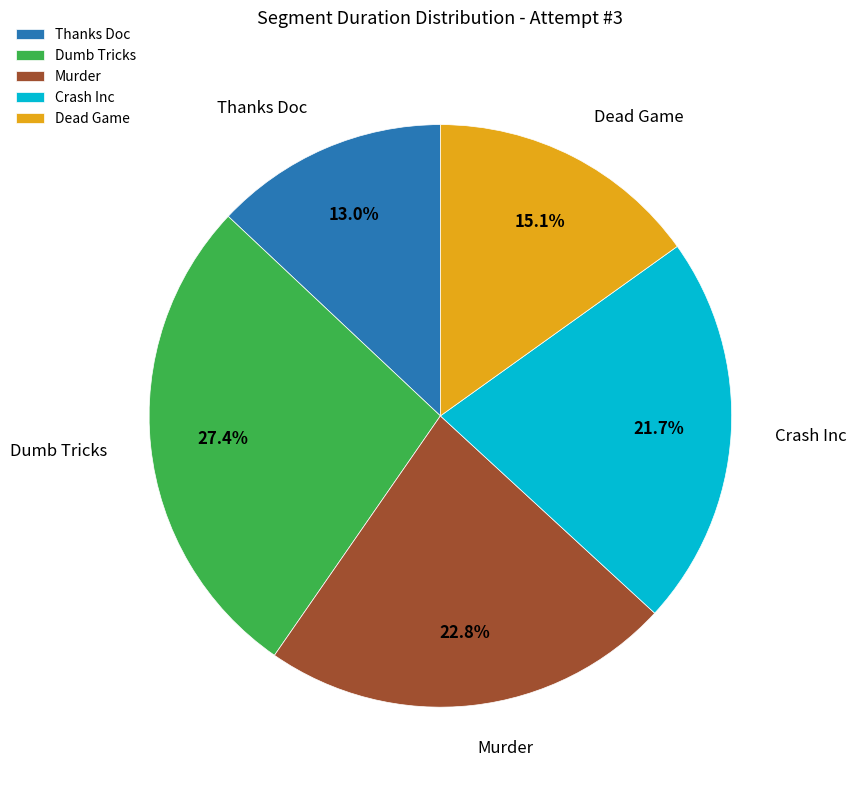

True or false: Dead Game accounts for 8% of the total.

False